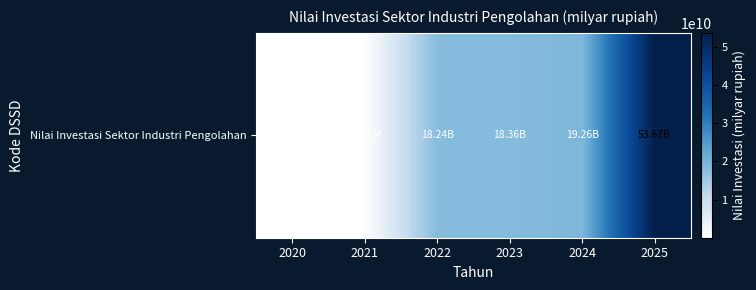

Approximately how many times larger is the value at 2025 compared to 2021?

3082.9